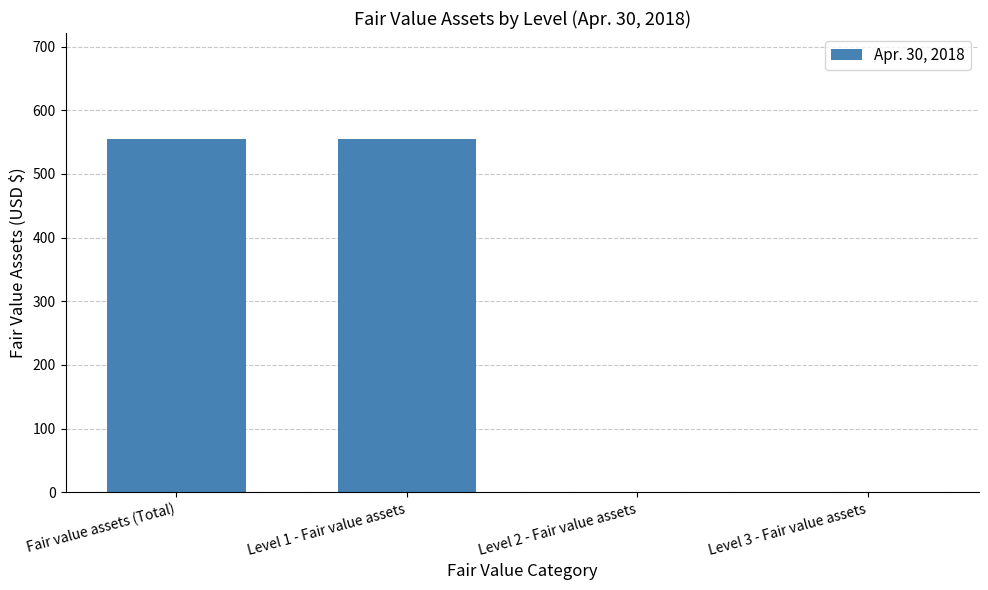

What is the approximate value at Fair value assets (Total)?

555